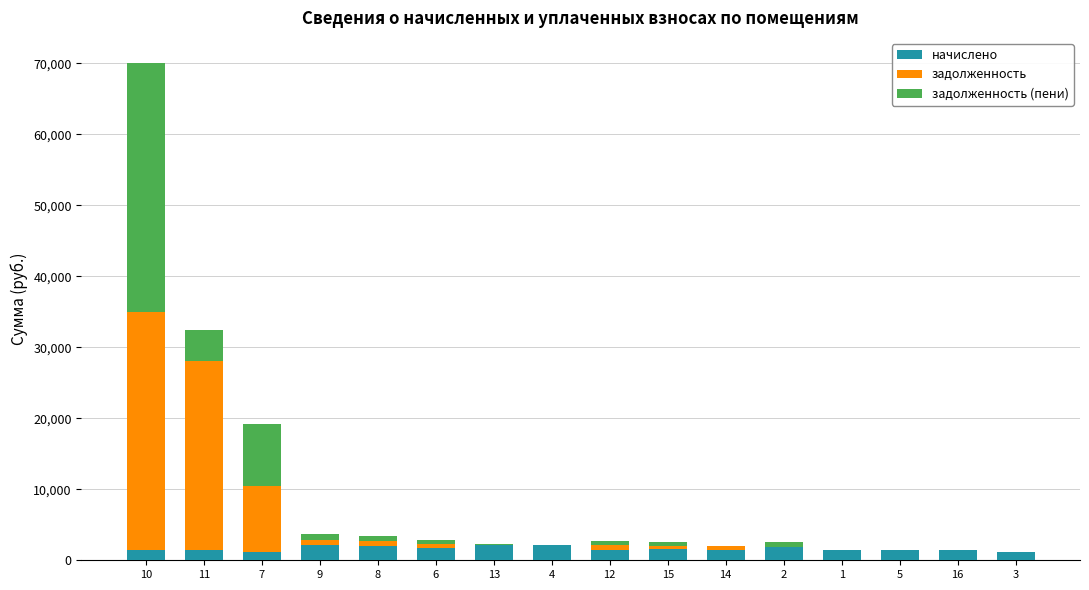

The value of начислено at 9 is 2155.6. True or false?

True